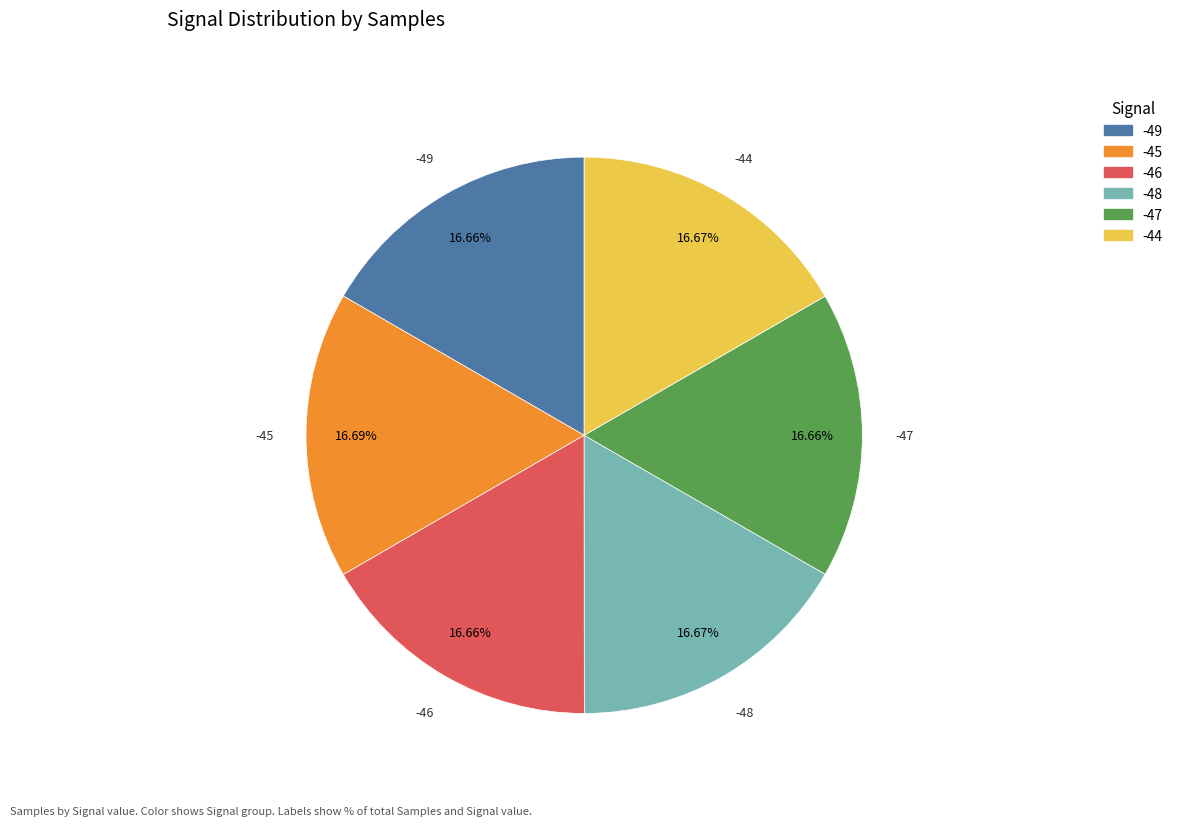

What percentage is NOT represented by -48?

83.3%